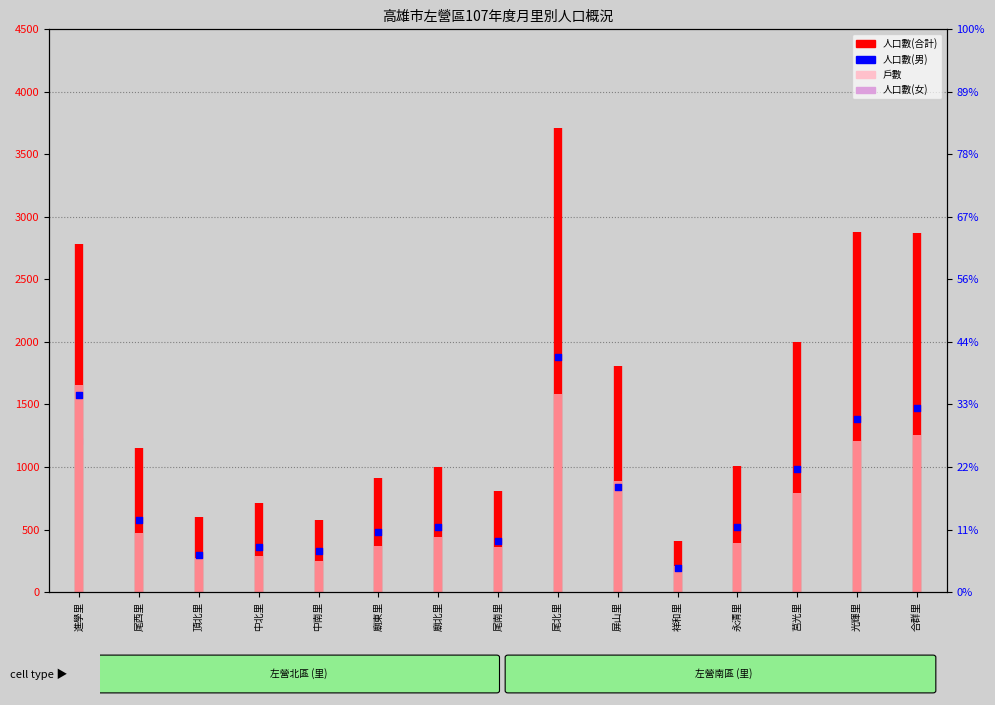

At which category is the sum across all series the highest?

尾北里